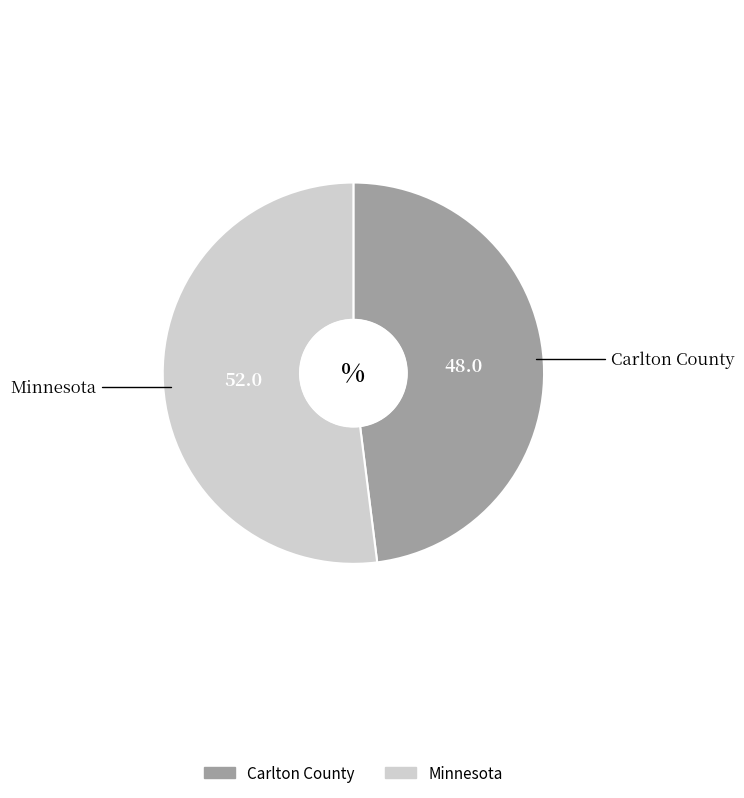

Do Minnesota and Carlton County together represent more than half of the pie?

Yes